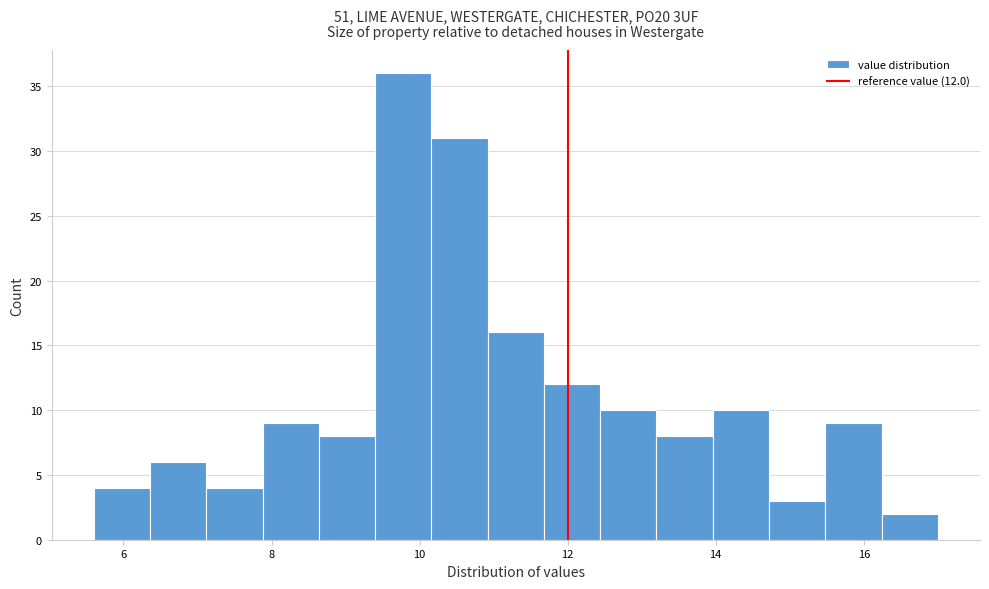

Around what value on the x-axis is the tallest bar? Give the approximate position of its centre, as read against the axis.

9.8